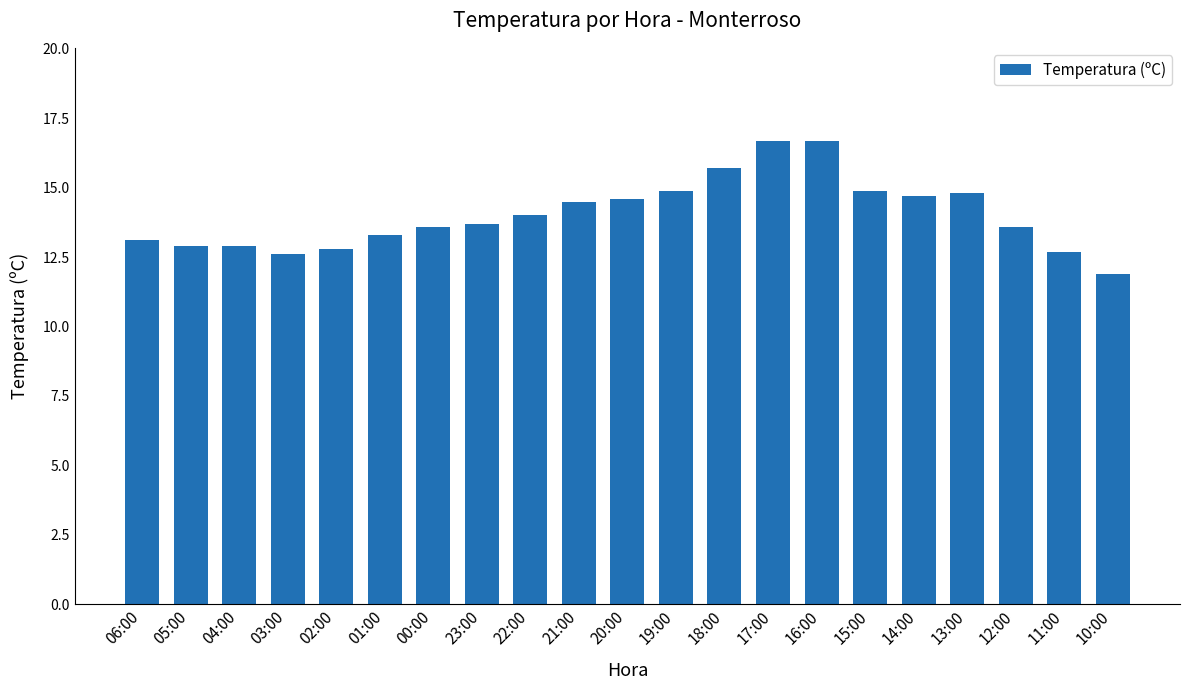

Reading left to right, transcribe all the data shown in this chart.

06:00=13.1	05:00=12.9	04:00=12.9	03:00=12.6	02:00=12.8	01:00=13.3	00:00=13.6	23:00=13.7	22:00=14.0	21:00=14.5	20:00=14.6	19:00=14.9	18:00=15.7	17:00=16.7	16:00=16.7	15:00=14.9	14:00=14.7	13:00=14.8	12:00=13.6	11:00=12.7	10:00=11.9